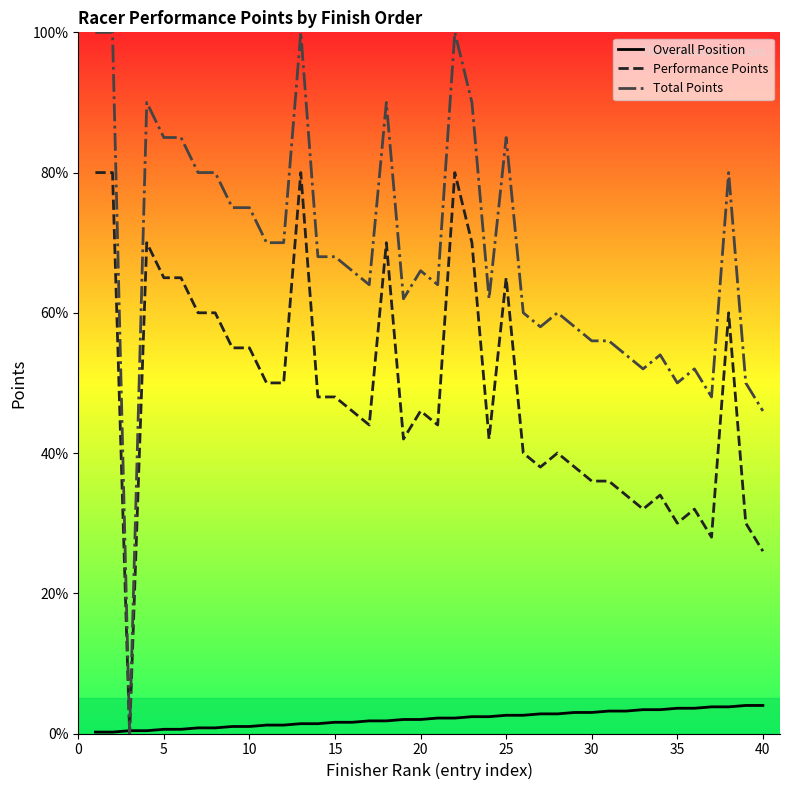

What is the average value of the Total Points series?

68.2